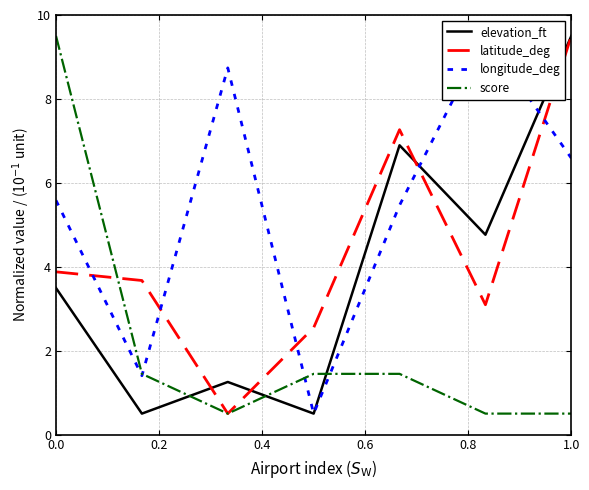

Is it true that score equals 16.5 at 0.0?

False